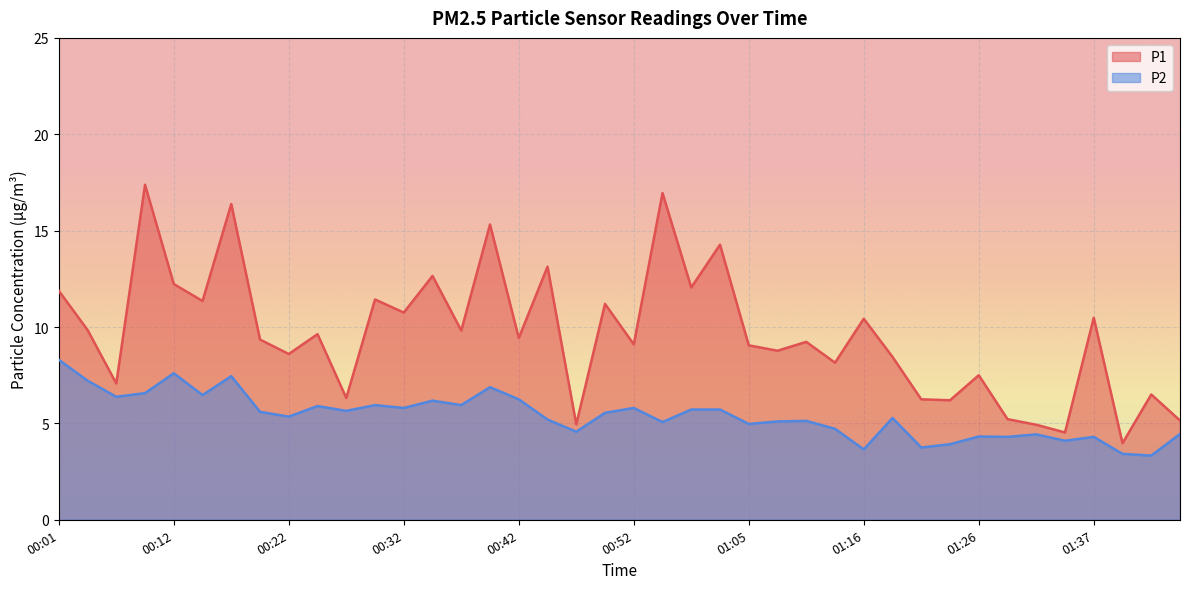

Which series has the widest spread of values?

P1